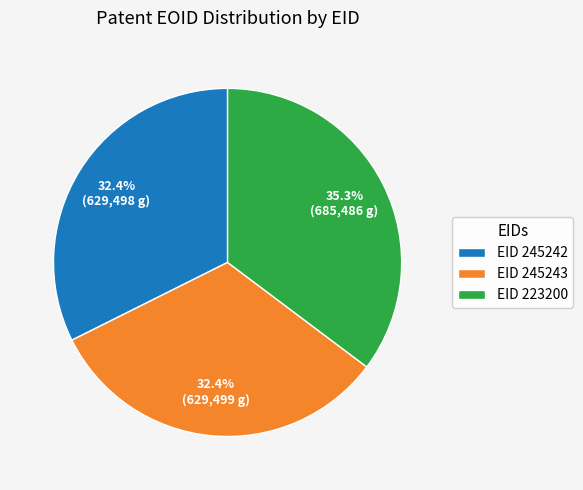

What is the largest slice in the pie chart?

EID 223200